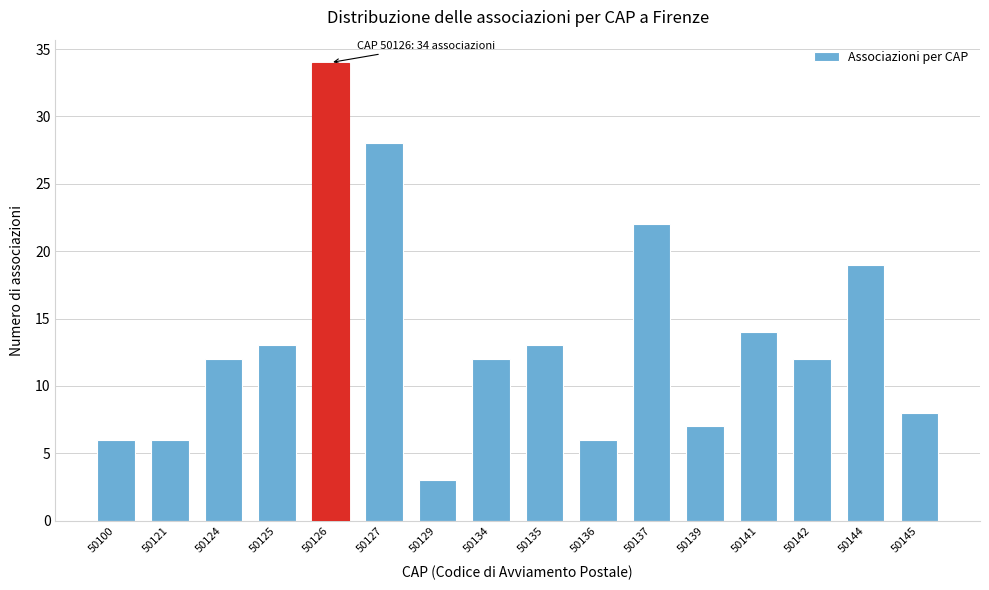

Reading right to left, extract all data points from this chart.

50145=8	50144=19	50142=12	50141=14	50139=7	50137=22	50136=6	50135=13	50134=12	50129=3	50127=28	50126=34	50125=13	50124=12	50121=6	50100=6